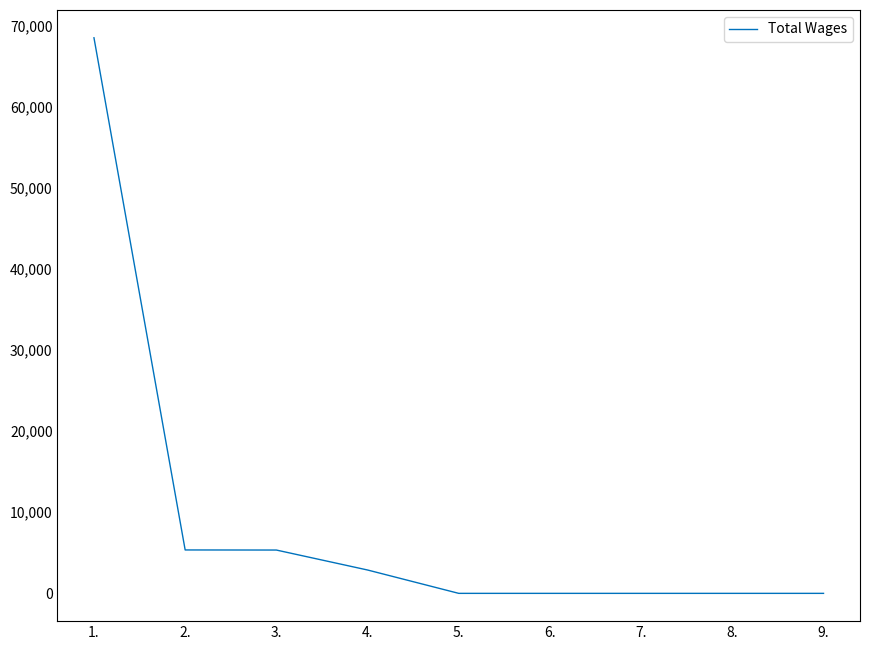

True or false: the data shows 2880 at 4..

True